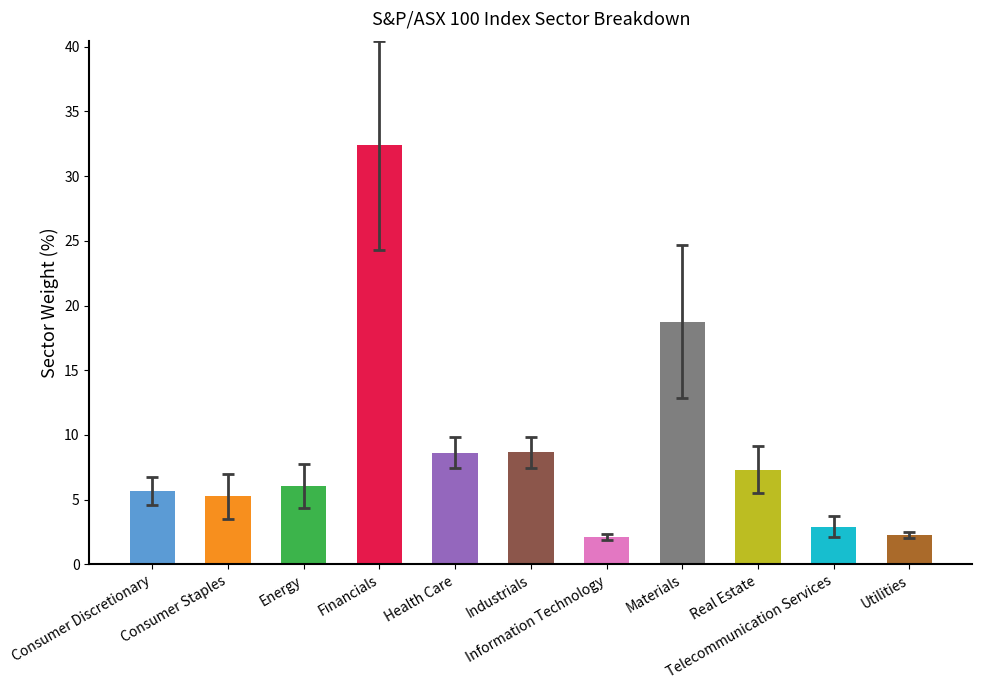

What is the greatest value displayed?

32.4